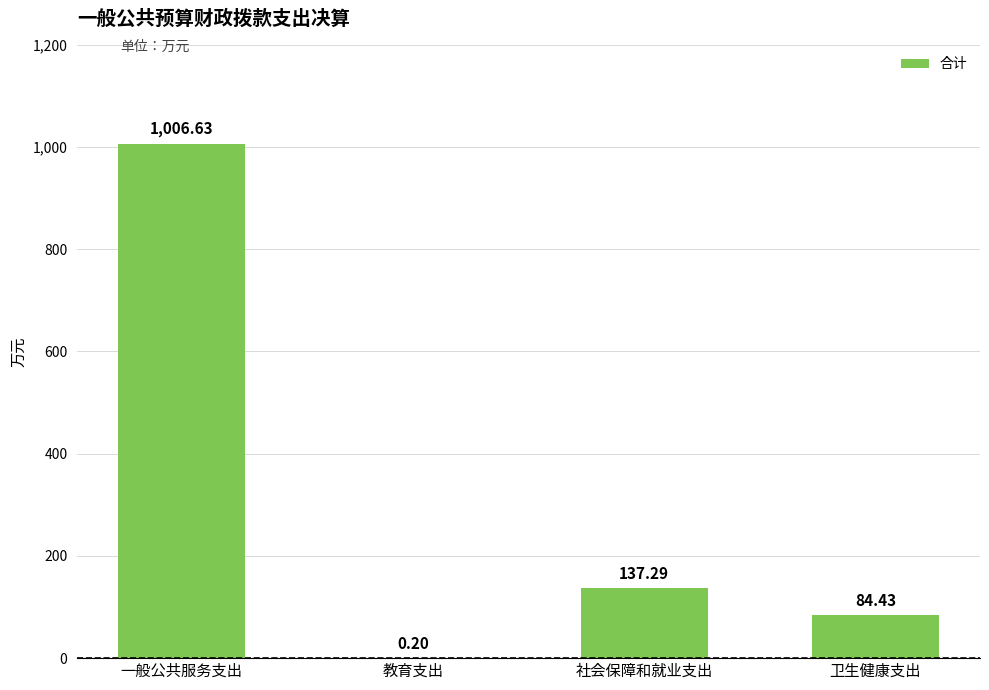

Reading left to right, extract all data points from this chart.

1006.6	0.2	137.3	84.4